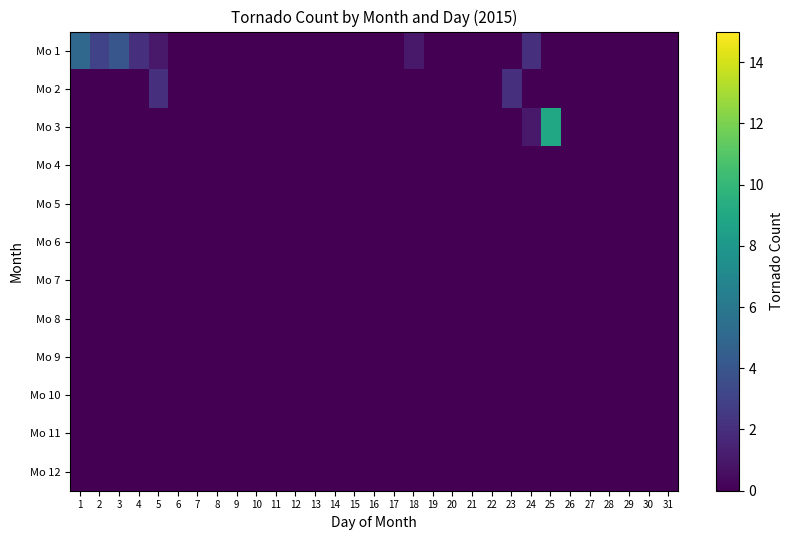

Reading left to right, list all the values displayed in this chart.

Mo 1: 1=5	2=3	3=4	4=2	5=1	6=0	7=0	8=0	9=0	10=0	11=0	12=0	13=0	14=0	15=0	16=0	17=0	18=1	19=0	20=0	21=0	22=0	23=0	24=2	25=0	26=0	27=0	28=0	29=0	30=0	31=0
Mo 2: 1=0	2=0	3=0	4=0	5=2	6=0	7=0	8=0	9=0	10=0	11=0	12=0	13=0	14=0	15=0	16=0	17=0	18=0	19=0	20=0	21=0	22=0	23=2	24=0	25=0	26=0	27=0	28=0	29=0	30=0	31=0
Mo 3: 1=0	2=0	3=0	4=0	5=0	6=0	7=0	8=0	9=0	10=0	11=0	12=0	13=0	14=0	15=0	16=0	17=0	18=0	19=0	20=0	21=0	22=0	23=0	24=1	25=9	26=0	27=0	28=0	29=0	30=0	31=0
Mo 4: 1=0	2=0	3=0	4=0	5=0	6=0	7=0	8=0	9=0	10=0	11=0	12=0	13=0	14=0	15=0	16=0	17=0	18=0	19=0	20=0	21=0	22=0	23=0	24=0	25=0	26=0	27=0	28=0	29=0	30=0	31=0
Mo 5: 1=0	2=0	3=0	4=0	5=0	6=0	7=0	8=0	9=0	10=0	11=0	12=0	13=0	14=0	15=0	16=0	17=0	18=0	19=0	20=0	21=0	22=0	23=0	24=0	25=0	26=0	27=0	28=0	29=0	30=0	31=0
Mo 6: 1=0	2=0	3=0	4=0	5=0	6=0	7=0	8=0	9=0	10=0	11=0	12=0	13=0	14=0	15=0	16=0	17=0	18=0	19=0	20=0	21=0	22=0	23=0	24=0	25=0	26=0	27=0	28=0	29=0	30=0	31=0
Mo 7: 1=0	2=0	3=0	4=0	5=0	6=0	7=0	8=0	9=0	10=0	11=0	12=0	13=0	14=0	15=0	16=0	17=0	18=0	19=0	20=0	21=0	22=0	23=0	24=0	25=0	26=0	27=0	28=0	29=0	30=0	31=0
Mo 8: 1=0	2=0	3=0	4=0	5=0	6=0	7=0	8=0	9=0	10=0	11=0	12=0	13=0	14=0	15=0	16=0	17=0	18=0	19=0	20=0	21=0	22=0	23=0	24=0	25=0	26=0	27=0	28=0	29=0	30=0	31=0
Mo 9: 1=0	2=0	3=0	4=0	5=0	6=0	7=0	8=0	9=0	10=0	11=0	12=0	13=0	14=0	15=0	16=0	17=0	18=0	19=0	20=0	21=0	22=0	23=0	24=0	25=0	26=0	27=0	28=0	29=0	30=0	31=0
Mo 10: 1=0	2=0	3=0	4=0	5=0	6=0	7=0	8=0	9=0	10=0	11=0	12=0	13=0	14=0	15=0	16=0	17=0	18=0	19=0	20=0	21=0	22=0	23=0	24=0	25=0	26=0	27=0	28=0	29=0	30=0	31=0
Mo 11: 1=0	2=0	3=0	4=0	5=0	6=0	7=0	8=0	9=0	10=0	11=0	12=0	13=0	14=0	15=0	16=0	17=0	18=0	19=0	20=0	21=0	22=0	23=0	24=0	25=0	26=0	27=0	28=0	29=0	30=0	31=0
Mo 12: 1=0	2=0	3=0	4=0	5=0	6=0	7=0	8=0	9=0	10=0	11=0	12=0	13=0	14=0	15=0	16=0	17=0	18=0	19=0	20=0	21=0	22=0	23=0	24=0	25=0	26=0	27=0	28=0	29=0	30=0	31=0